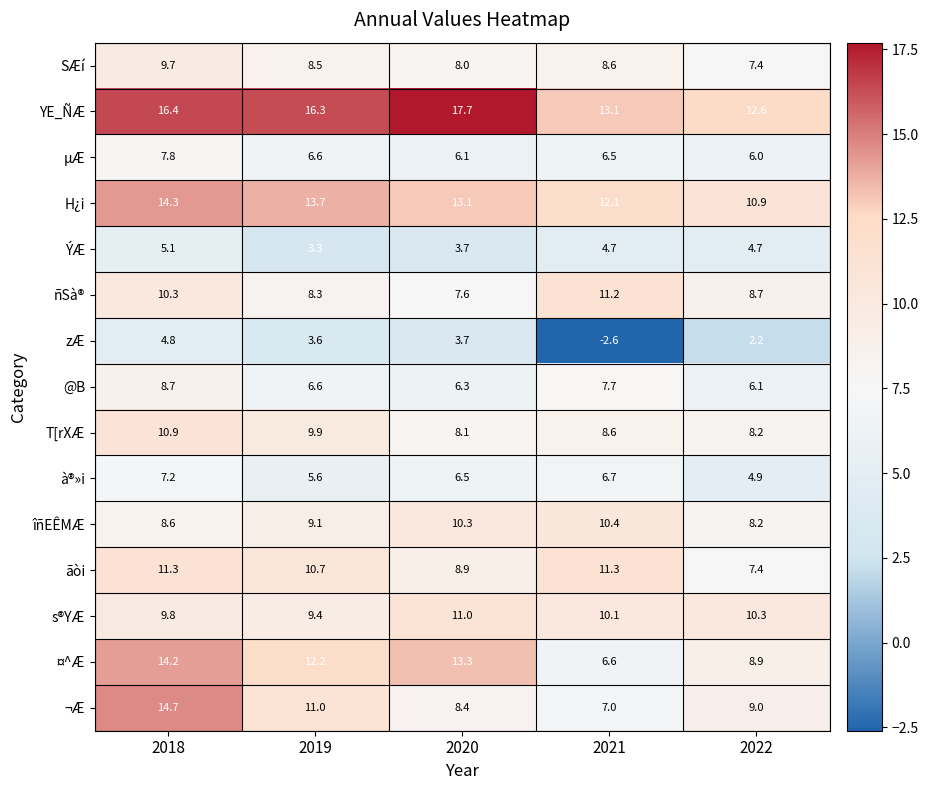

What is the sum of the zÆ values at 2021 and 2019?

1.0